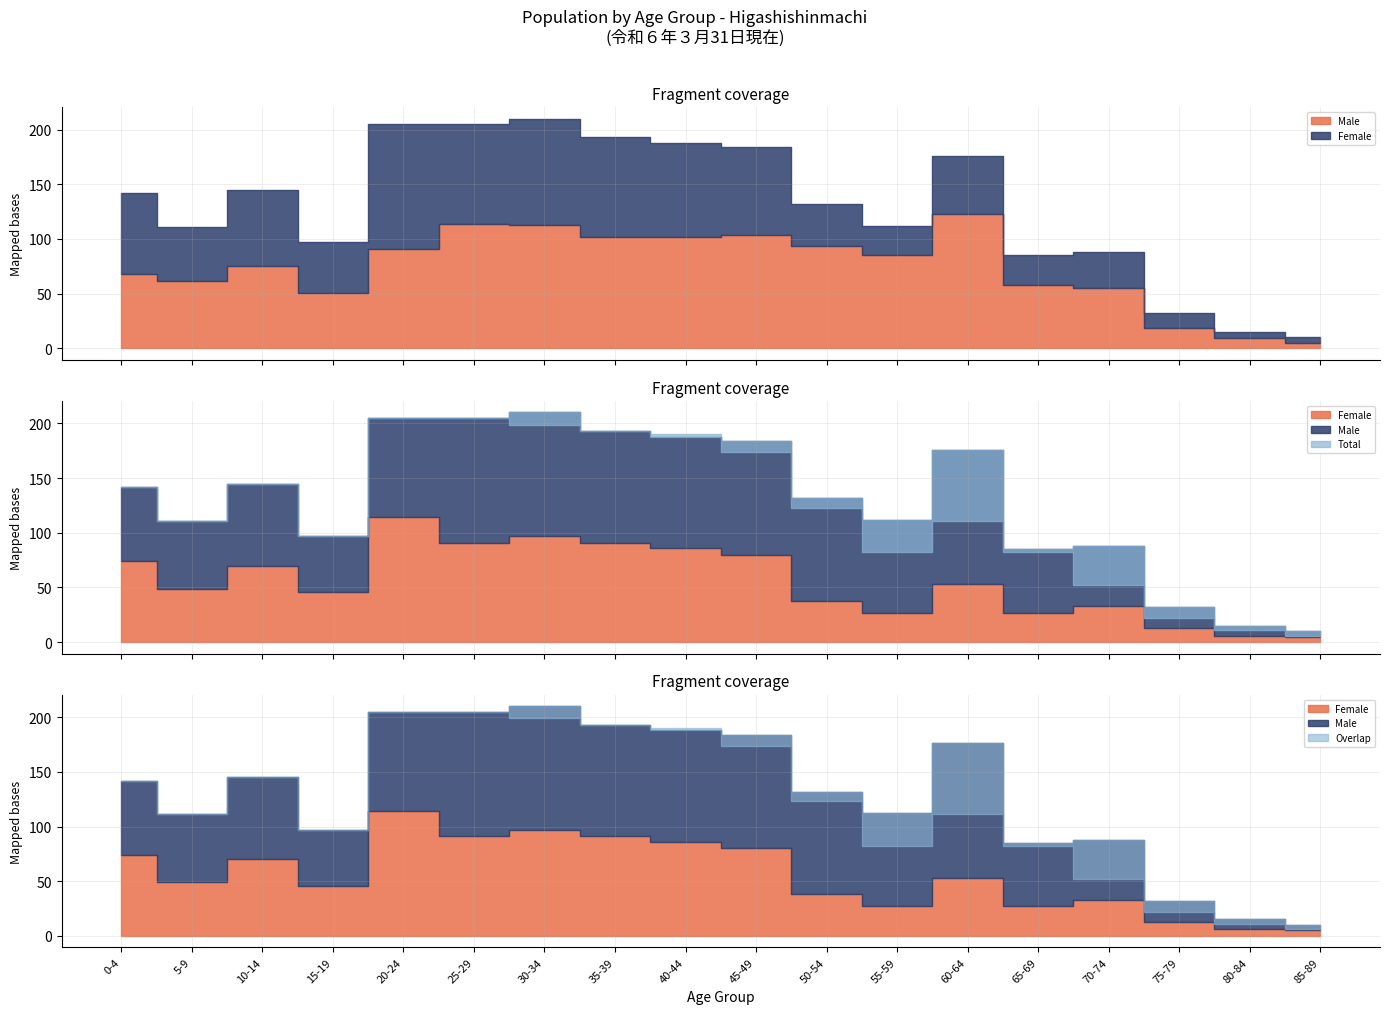

How many series are shown in this chart?

3